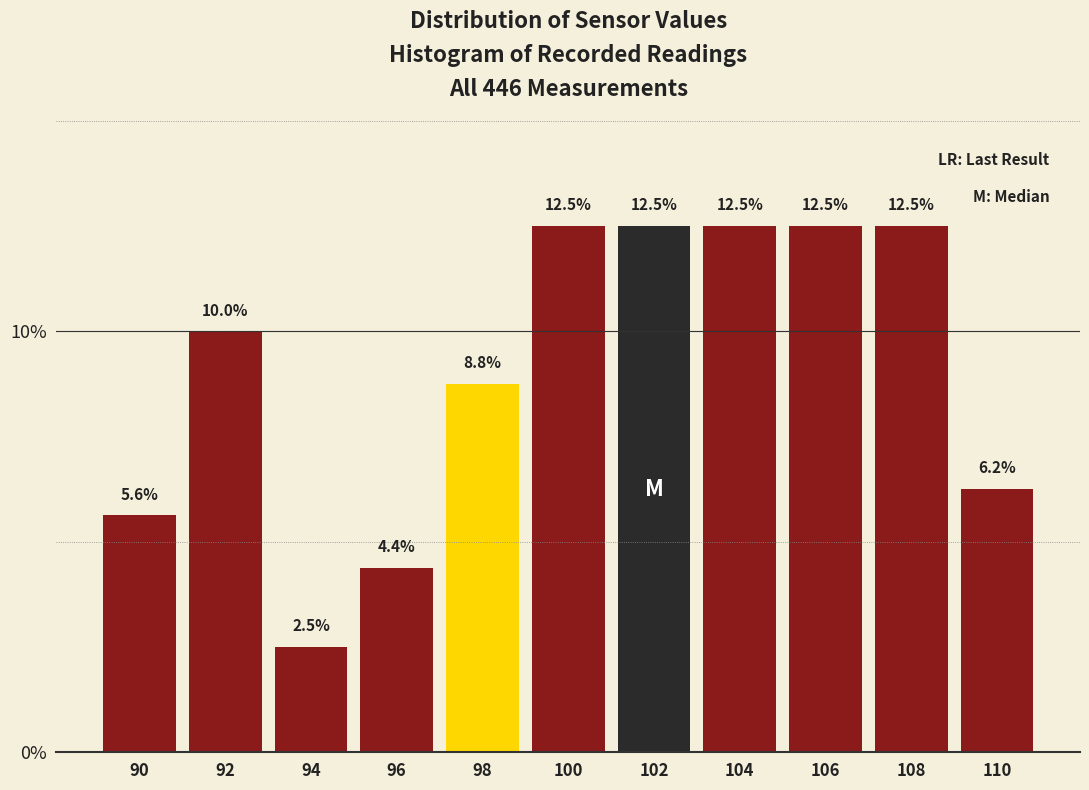

Reading left to right, list every bar in this chart as the range it spans on the x-axis followed by its height.

89 to 91: 5.6
91 to 93: 10.0
93 to 95: 2.5
95 to 97: 4.4
97 to 99: 8.8
99 to 101: 12.5
101 to 103: 12.5
103 to 105: 12.5
105 to 107: 12.5
107 to 109: 12.5
109 to 111: 6.2